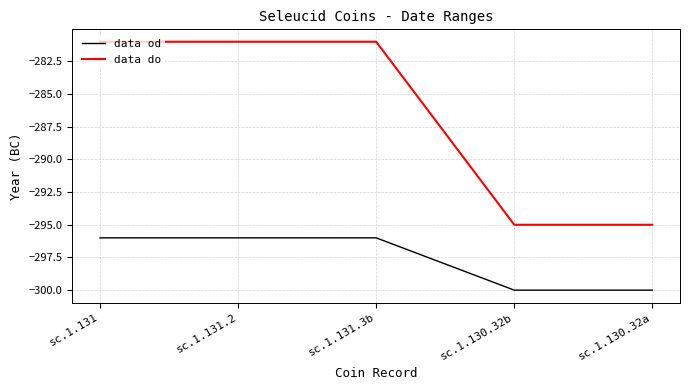

Reading left to right, list all the values displayed in this chart.

data od: -296	-296	-296	-300	-300
data do: -281	-281	-281	-295	-295